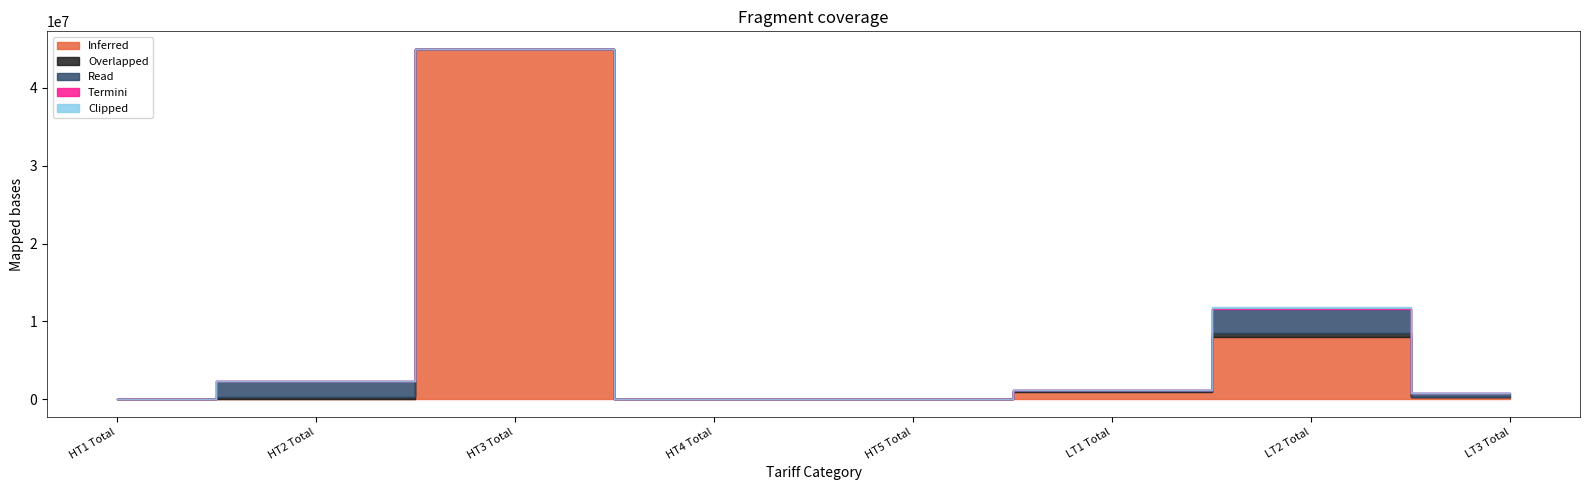

How many interior local peaks does the Overlapped series have?

2